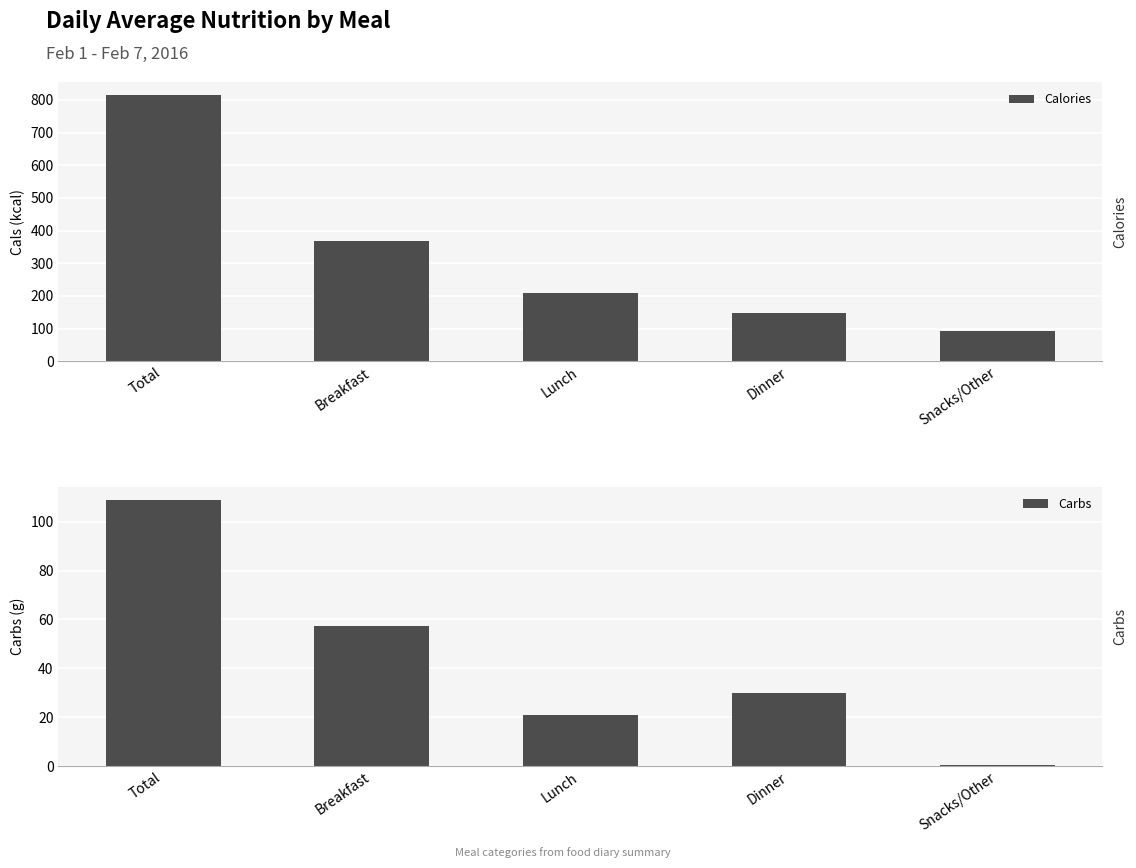

Reading left to right, list all the values displayed in this chart.

Calories: Total=814.0	Breakfast=367.0	Lunch=208.0	Dinner=146.0	Snacks/Other=92.0
Carbs: Total=108.8	Breakfast=57.3	Lunch=20.9	Dinner=30.1	Snacks/Other=0.5